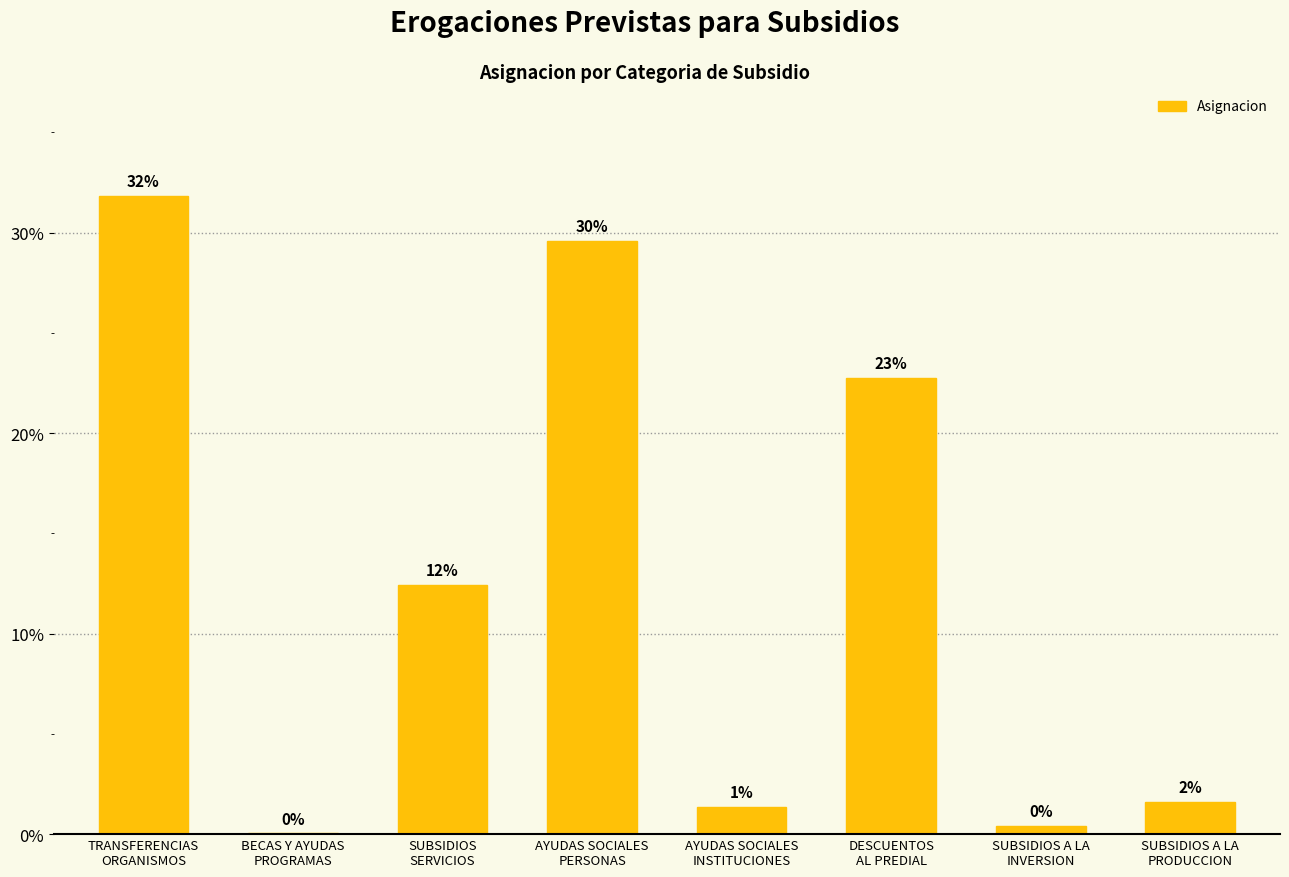

How many data points are above 18346000?

3